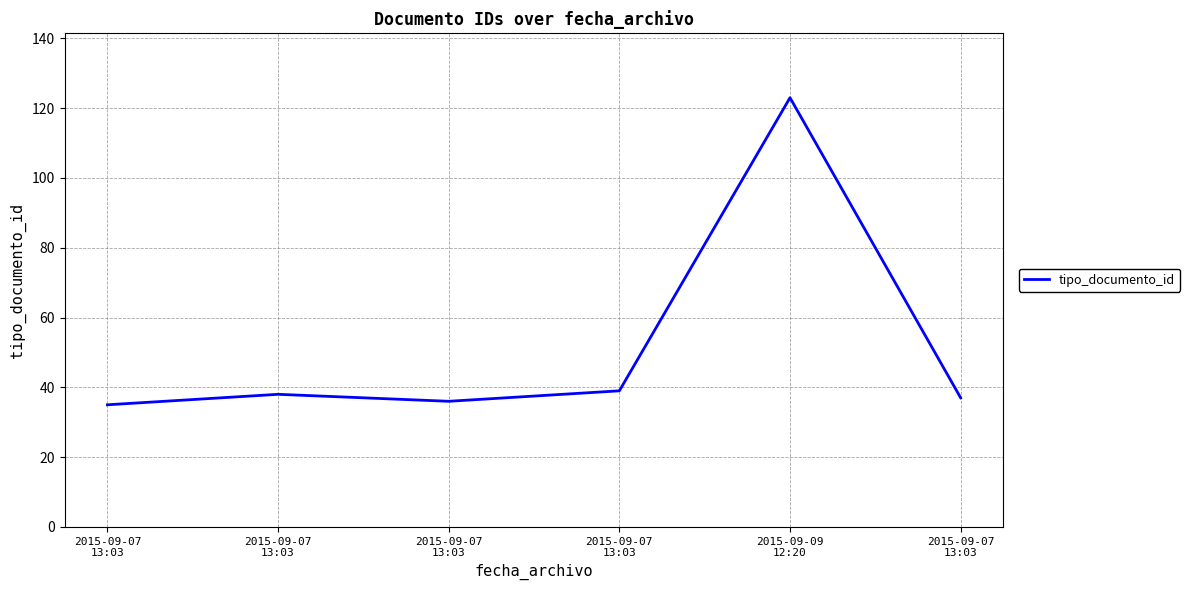

Does the chart display data point markers on the line(s)?

No